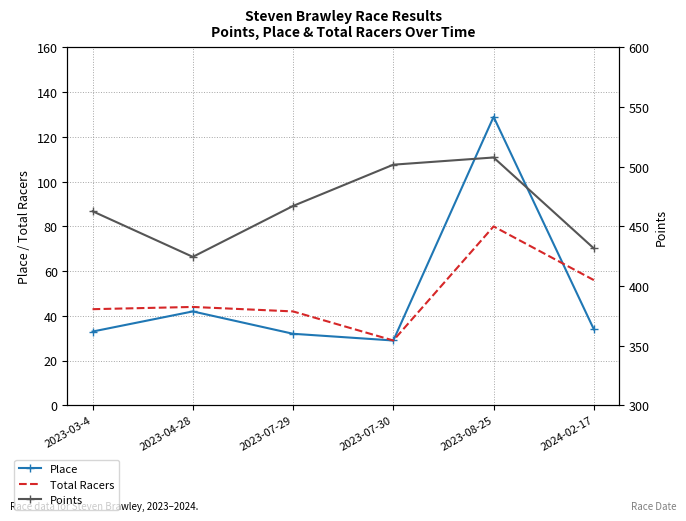

Reading left to right, what are all the values shown in this chart?

Place: 2023-03-4=33.0	2023-04-28=42.0	2023-07-29=32.0	2023-07-30=29.0	2023-08-25=129.0	2024-02-17=34.0
Total Racers: 2023-03-4=43.0	2023-04-28=44.0	2023-07-29=42.0	2023-07-30=29.0	2023-08-25=80.0	2024-02-17=56.0
Points: 2023-03-4=462.7	2023-04-28=424.5	2023-07-29=467.2	2023-07-30=501.8	2023-08-25=507.8	2024-02-17=431.6